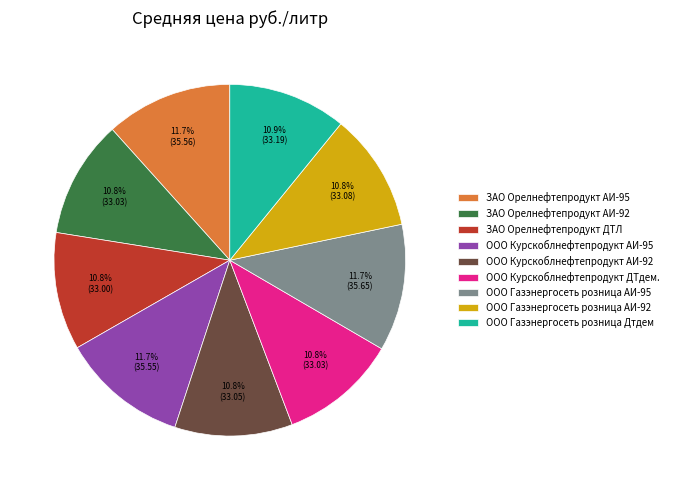

What is the ratio of the value at ООО Курскоблнефтепродукт АИ-92 to the value at ООО Газэнергосеть розница АИ-92?

1.0